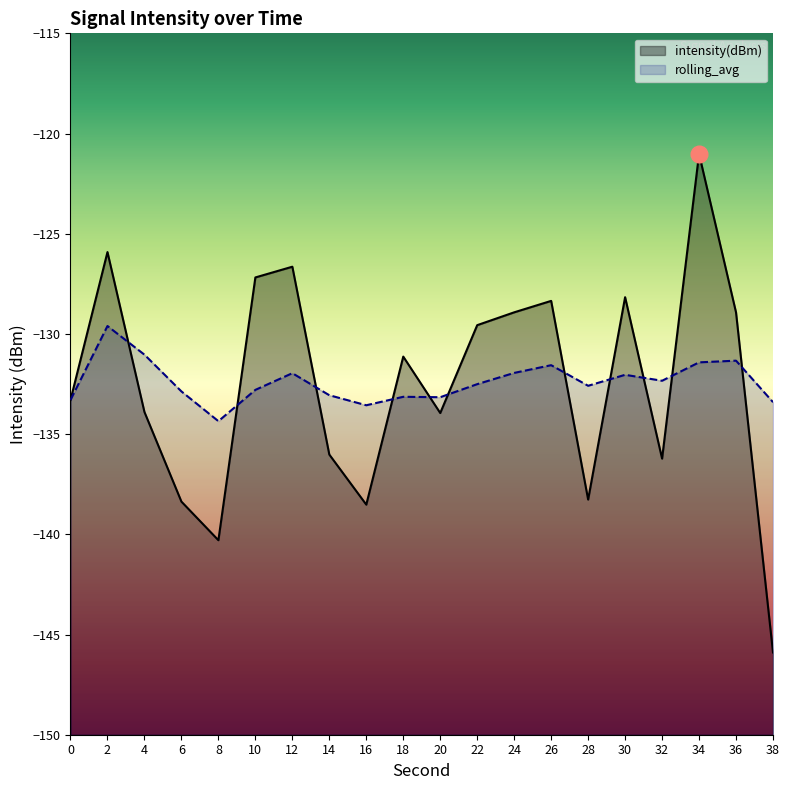

Between 38 and 10, which is larger?

10